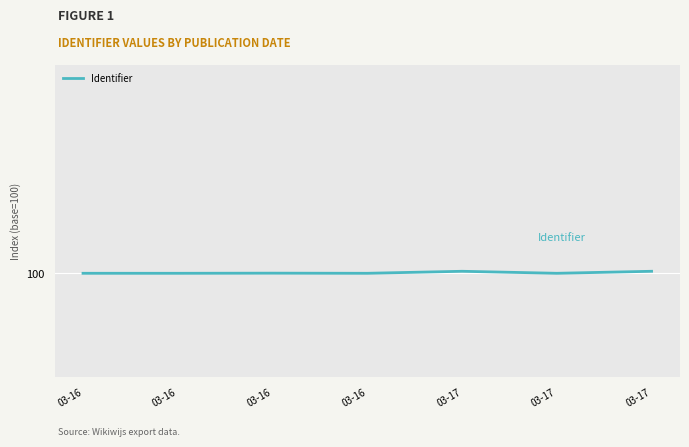

What is the sum of the values at 03-17 and 03-16?

200.0